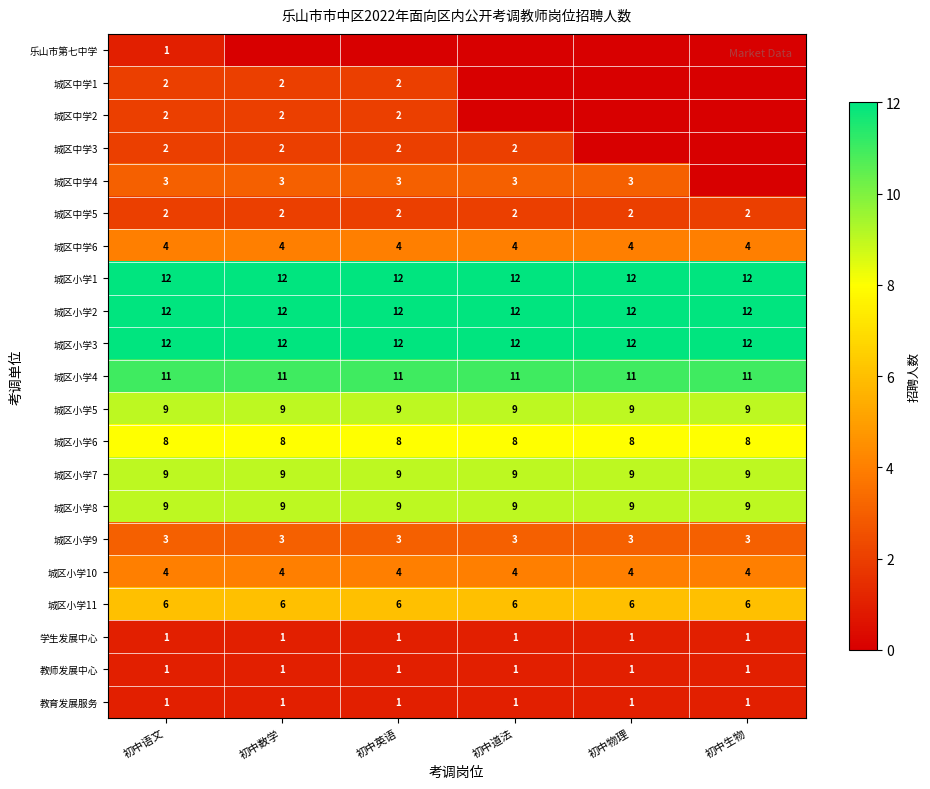

True or false: 城区小学3 has a value of 12 at 初中英语.

True